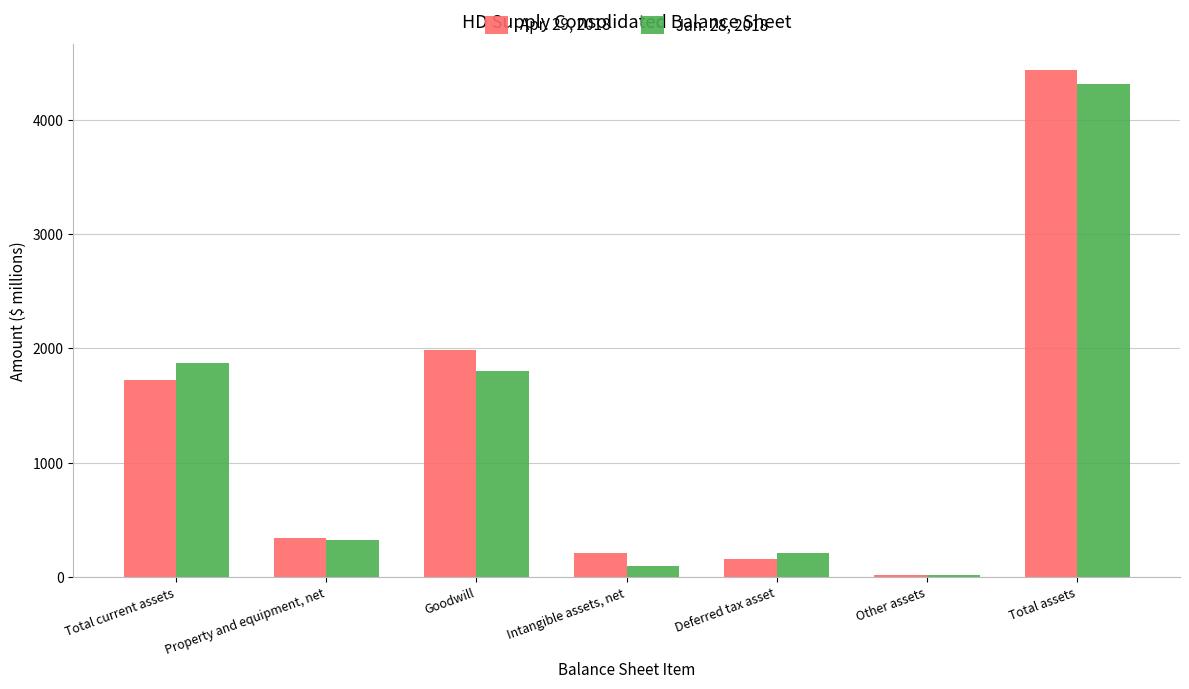

What is the greatest value displayed?

4440